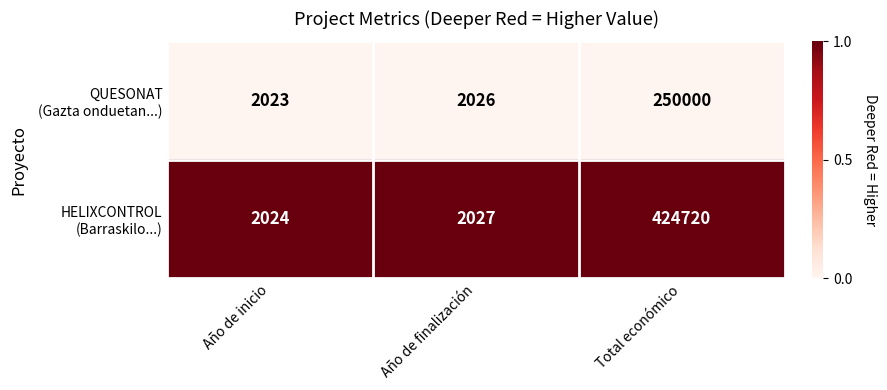

What is the difference between the highest and lowest values at Total económico?

174720